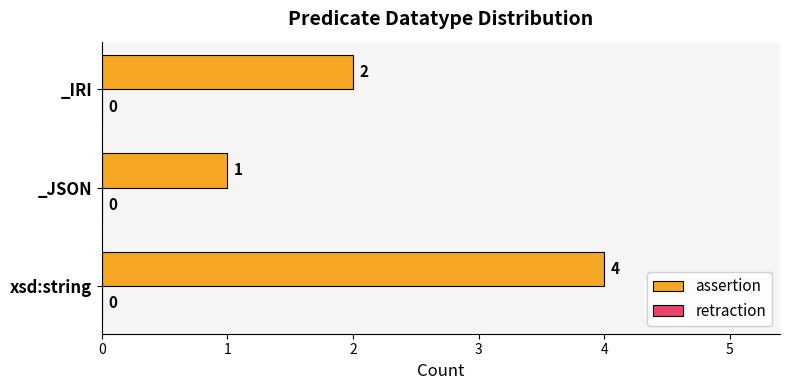

Reading bottom to top, list all the values displayed in this chart.

4	1	2